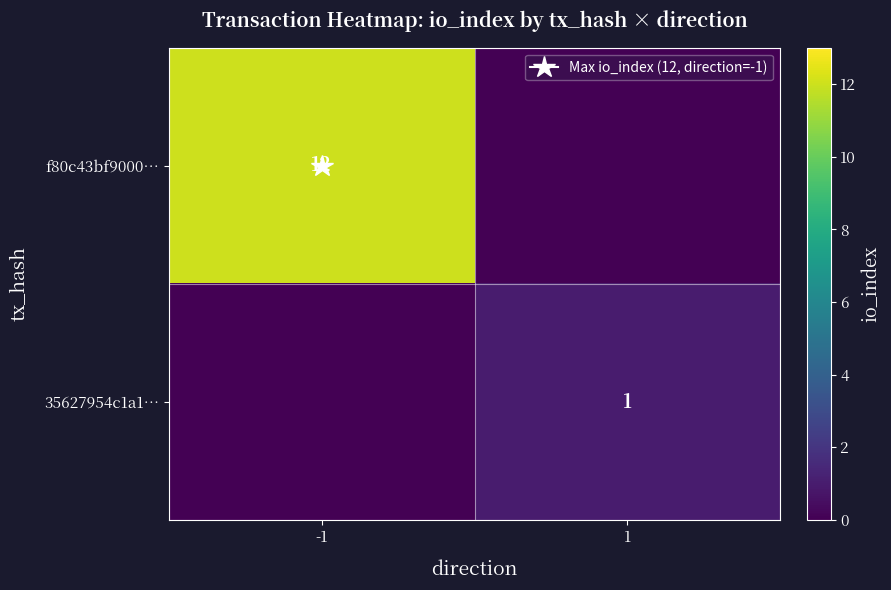

Which series has the largest total across all categories?

f80c43bf9000…